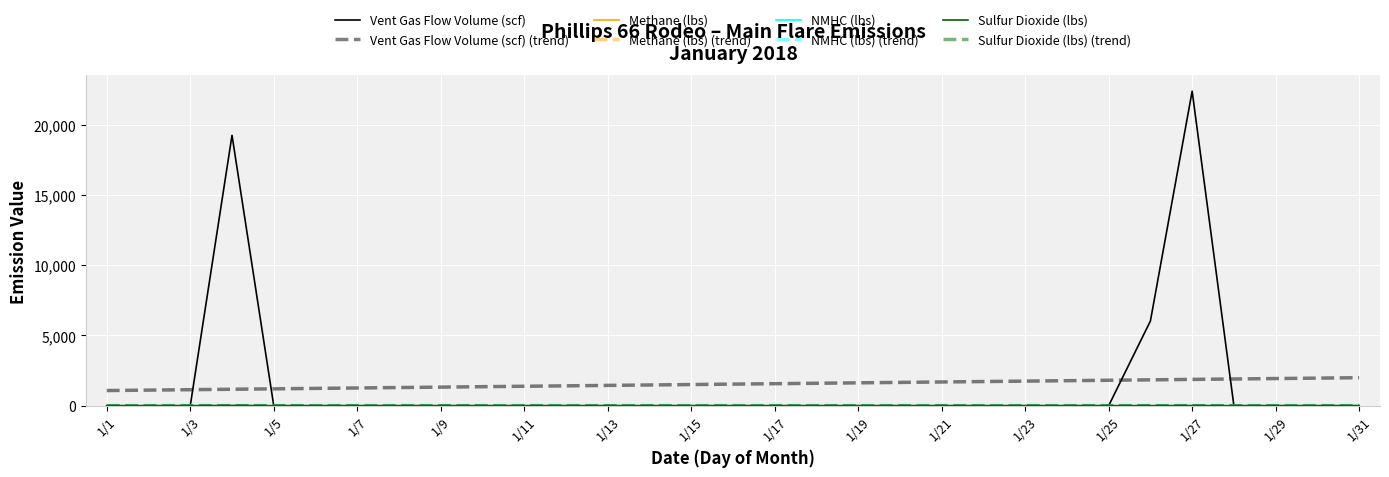

Does the chart have visible grid lines?

Yes